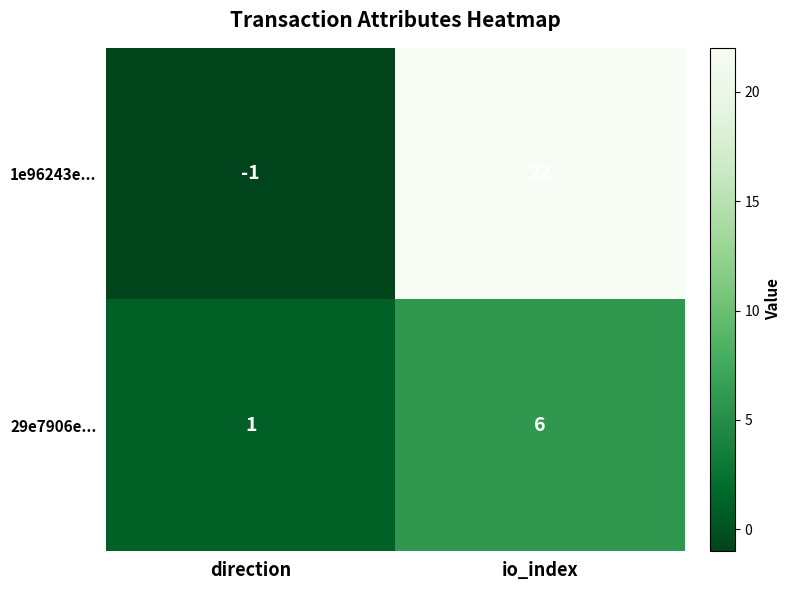

How many values in the 1e96243e... series are below 22?

1